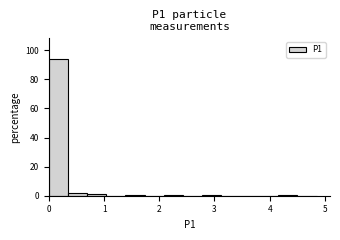

Read against the x-axis, roughly where is the centre of the tallest bar?

0.2